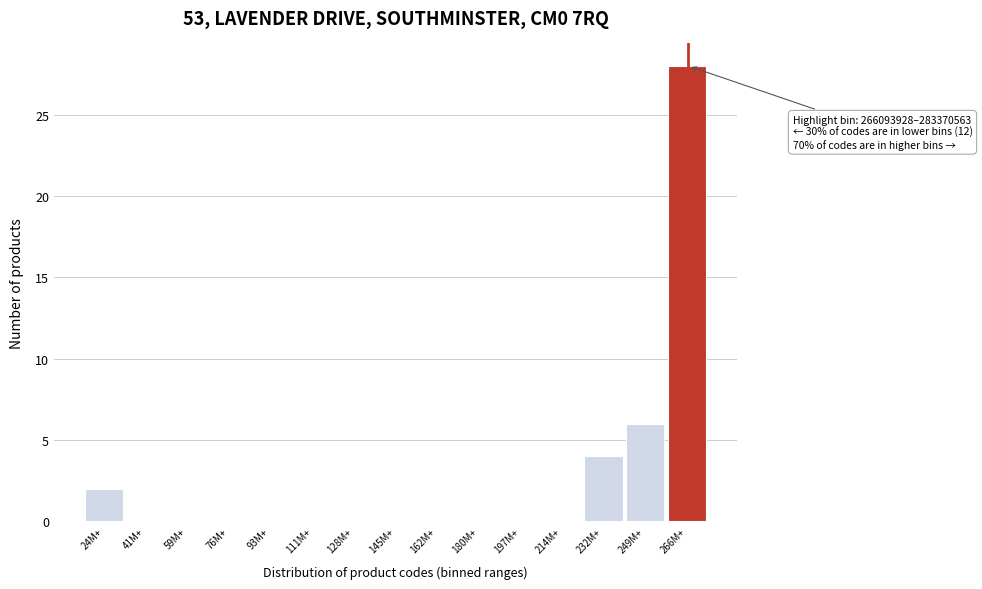

Reading left to right, transcribe all the data shown in this chart.

24M+=2	41M+=0	59M+=0	76M+=0	93M+=0	111M+=0	128M+=0	145M+=0	162M+=0	180M+=0	197M+=0	214M+=0	232M+=4	249M+=6	266M+=28